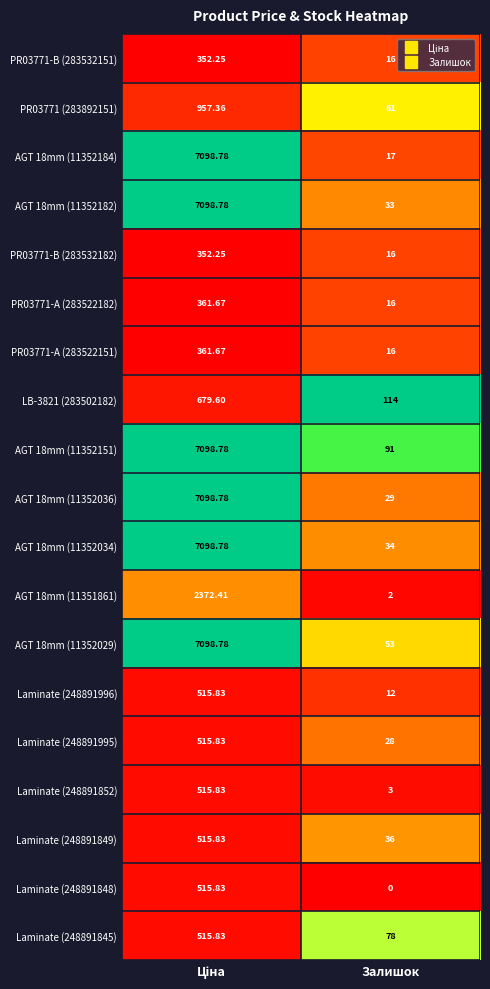

Which label corresponds to the smallest value in the chart?

Залишок